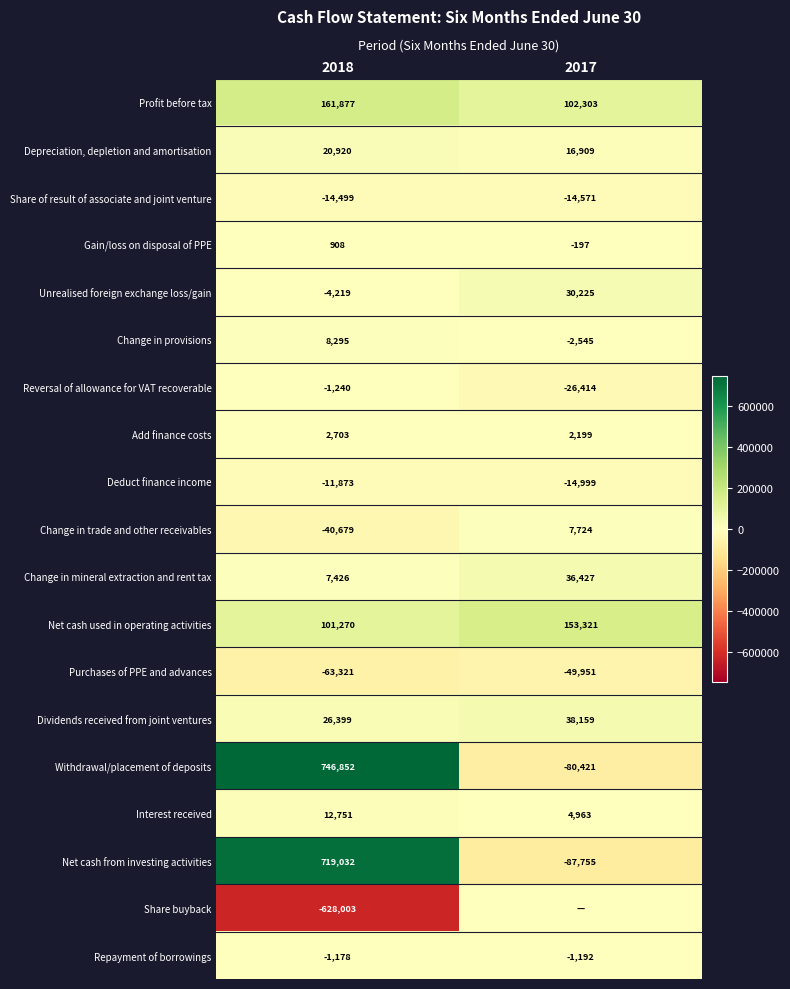

What is the sum of all Withdrawal/placement of deposits values?

666431